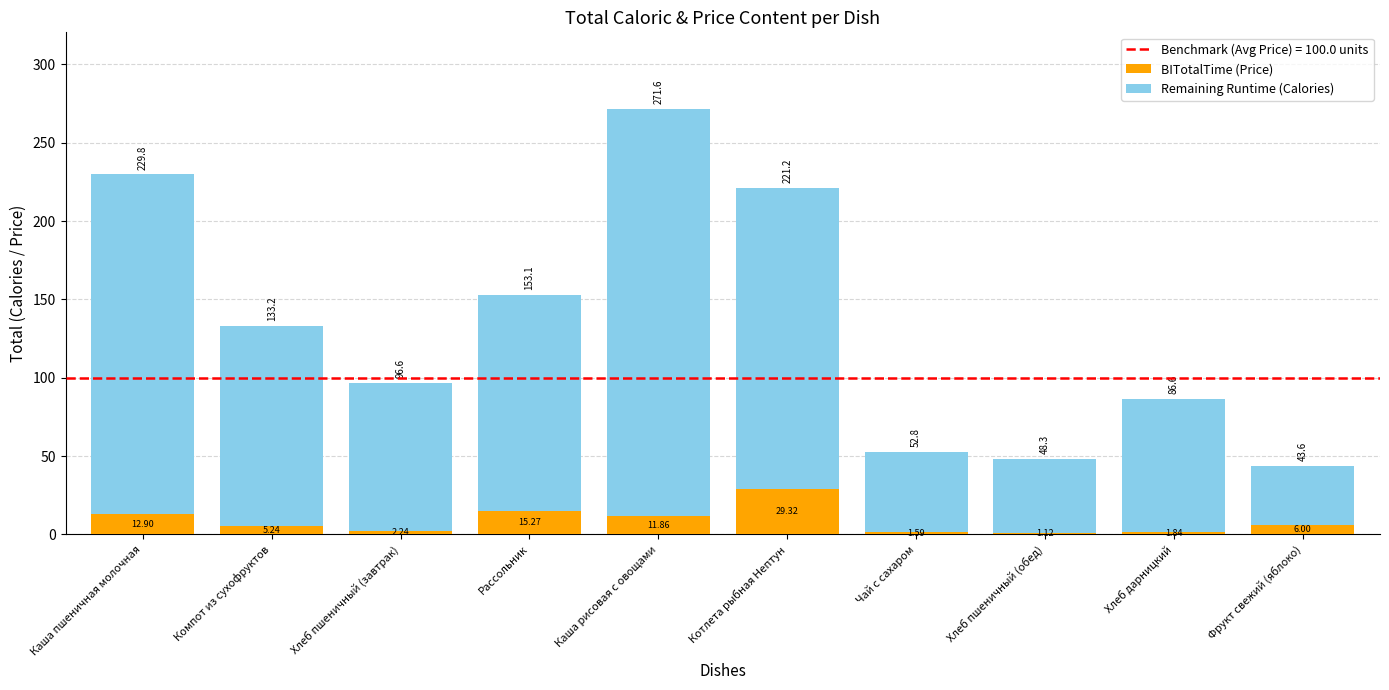

Which category has the highest value in the BITotalTime (Price) series?

Котлета рыбная Нептун